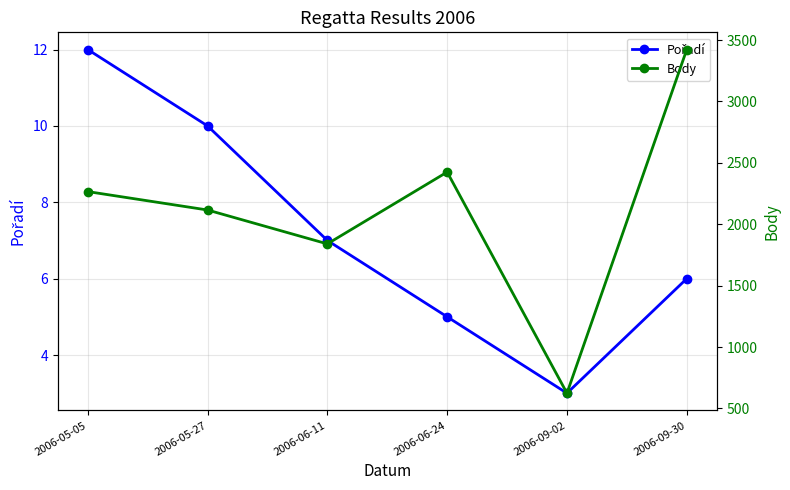

What is the value of the Body point at the 2nd from the left?

2116